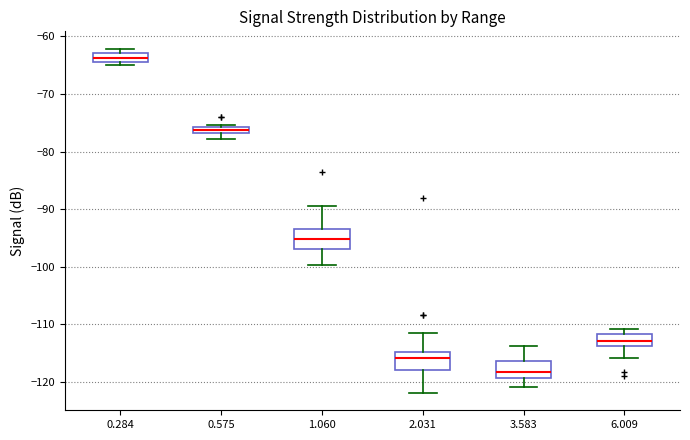

Where is the lower edge of the box at x = 2.031 on the y-axis? The values are not printed on the chart, so give them approximately, as read against the axis.

-118